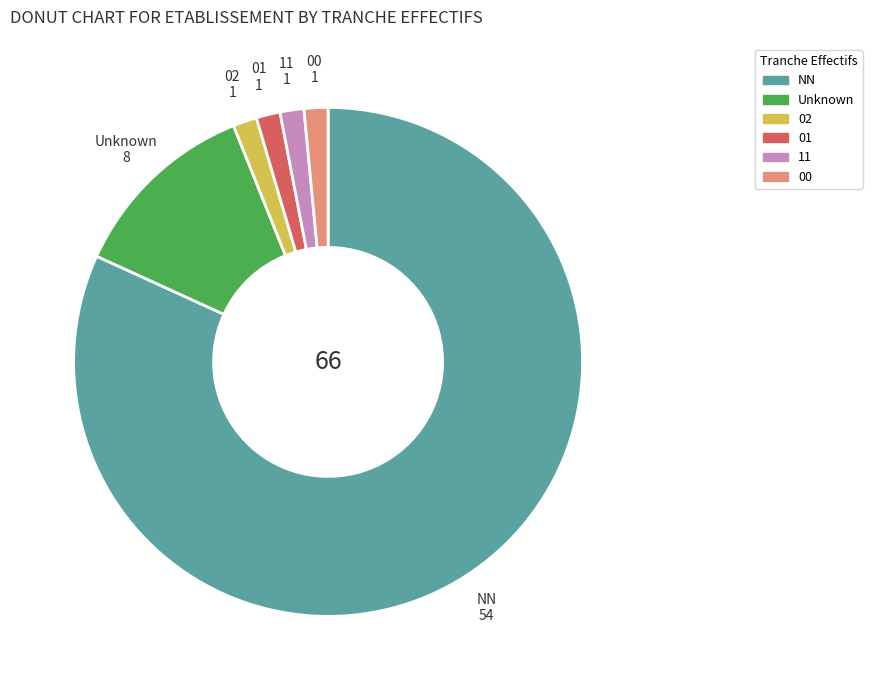

What is the largest slice in the pie chart?

NN